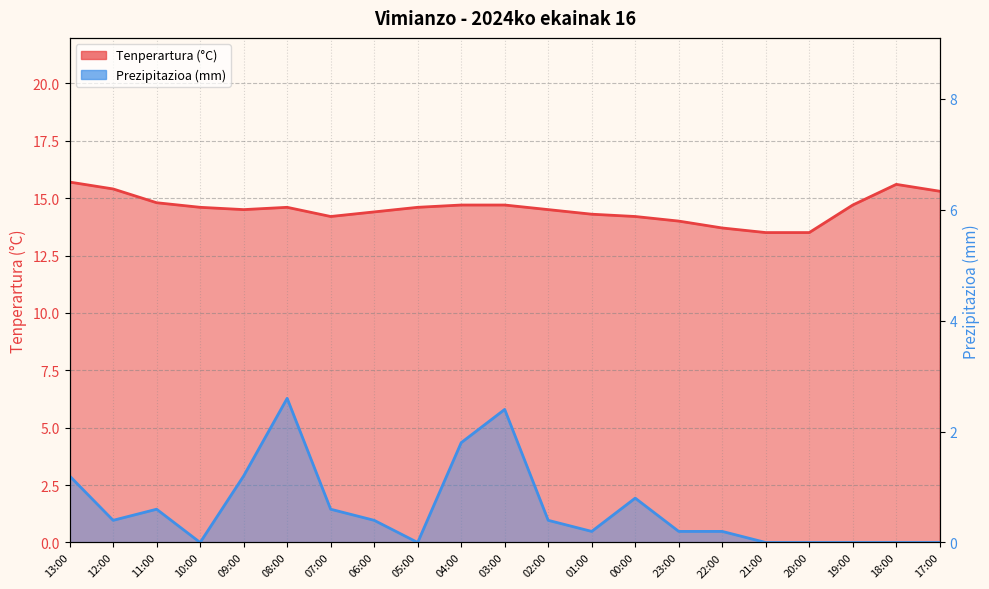

At which label does Tenperartura (°C) first exceed 14?

13:00